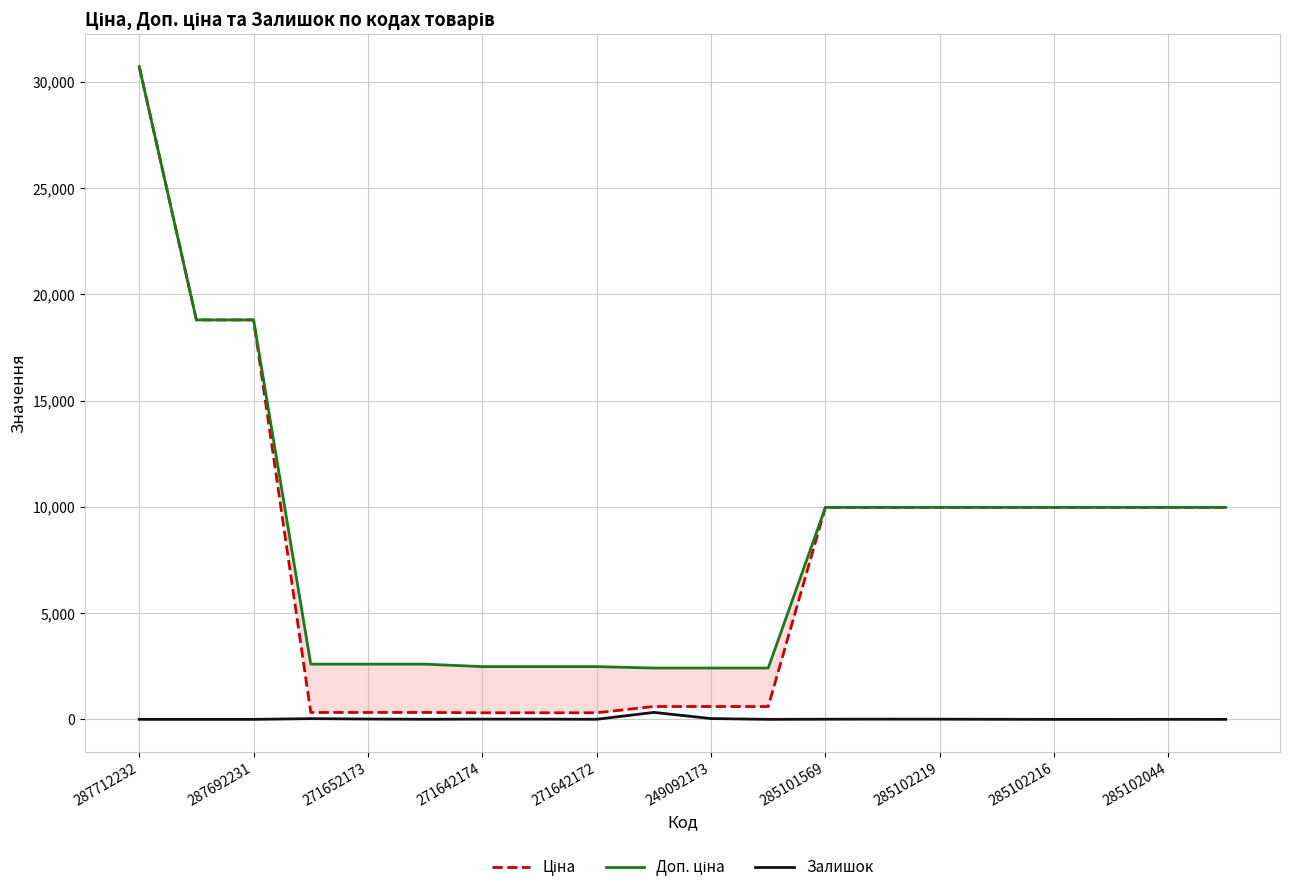

True or false: Залишок has a value of 11 at 271642174.

True